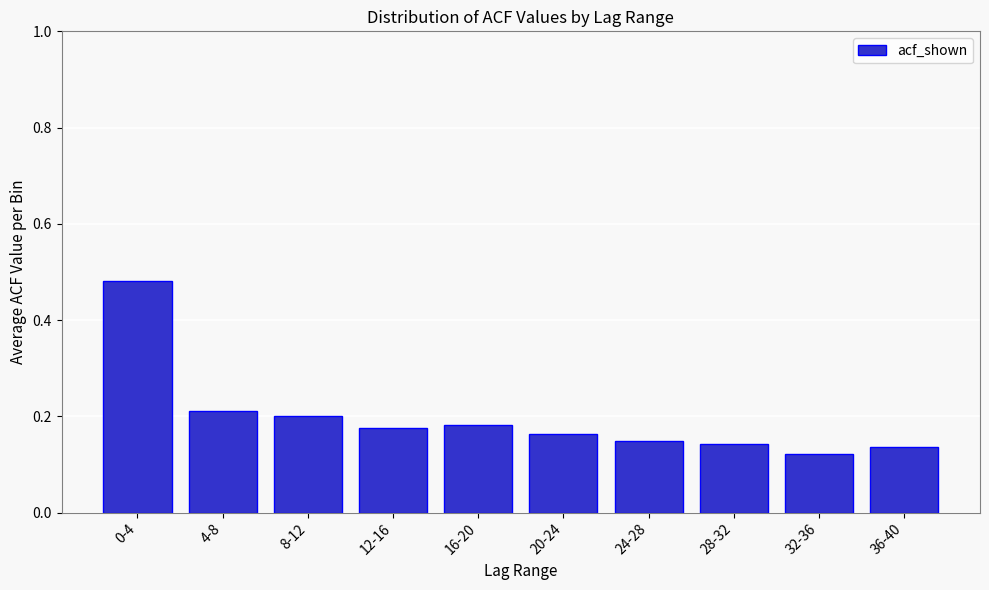

The value at 16-20 is 0.2. True or false?

True